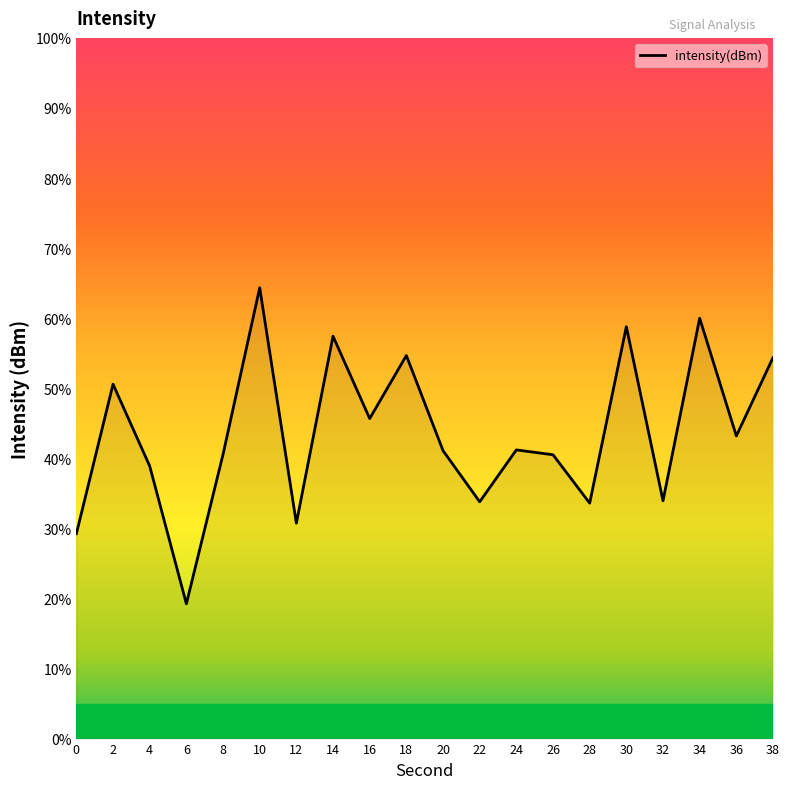

What is the difference between the values at 22 and 0?

4.6